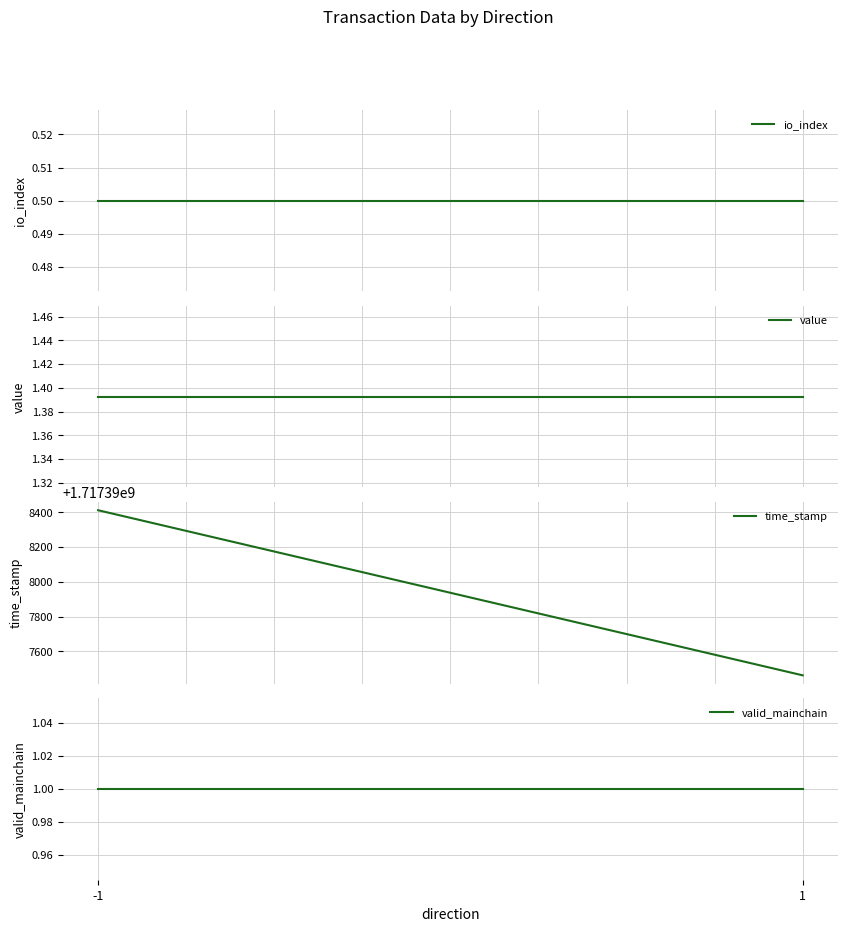

How many series are shown in this chart?

4